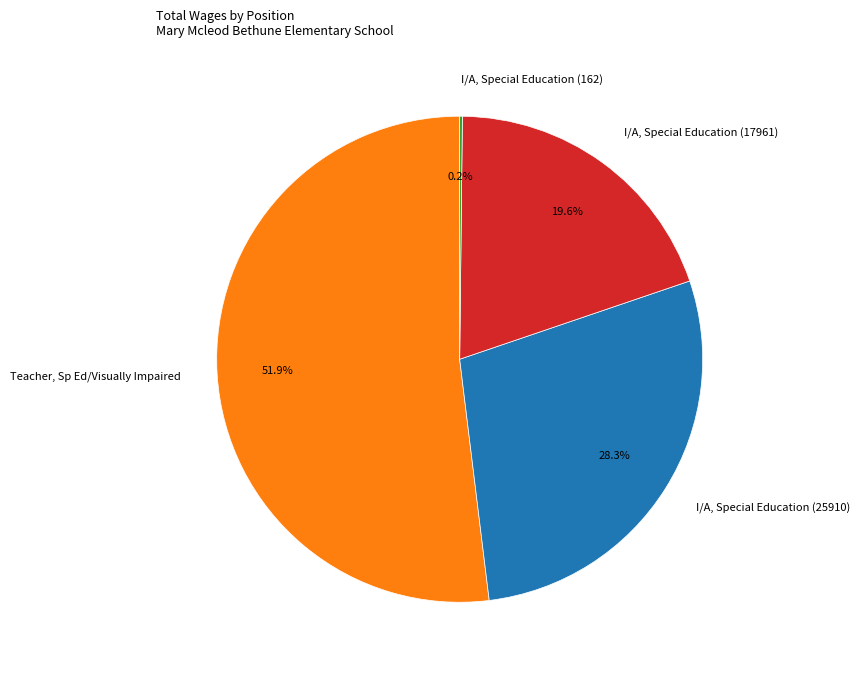

To the nearest percent, what is the difference between the I/A, Special Education (25910) and Teacher, Sp Ed/Visually Impaired slice percentages?

24%